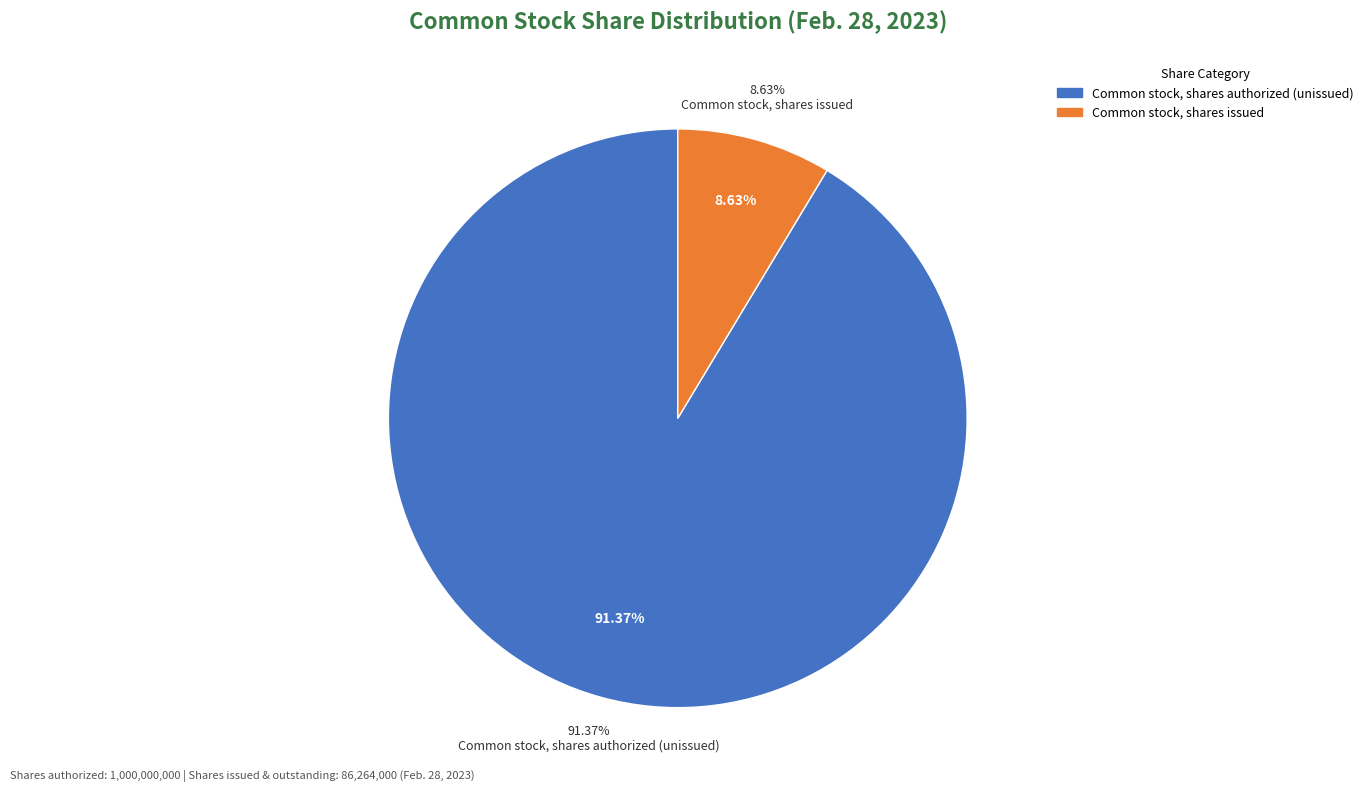

True or false: Common stock, shares outstanding accounts for 14% of the total.

False